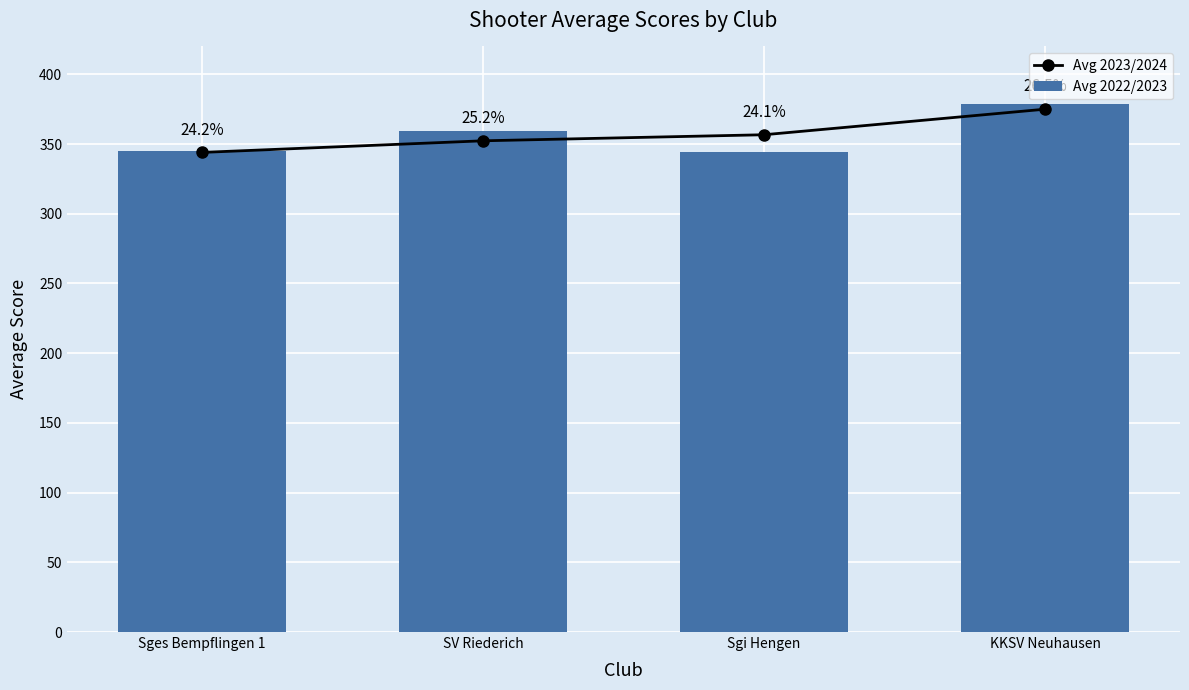

List the series in order of their peak value, lowest first.

Avg 2023/2024, Avg 2022/2023